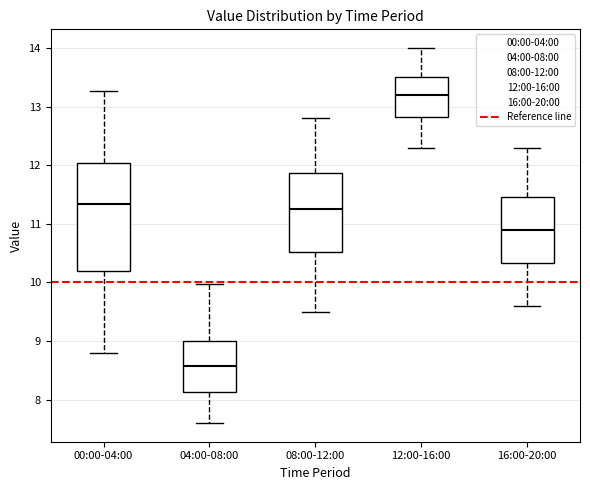

Where is the lower edge of the box for 04:00-08:00 on the y-axis? The values are not printed on the chart, so give them approximately, as read against the axis.

8.1